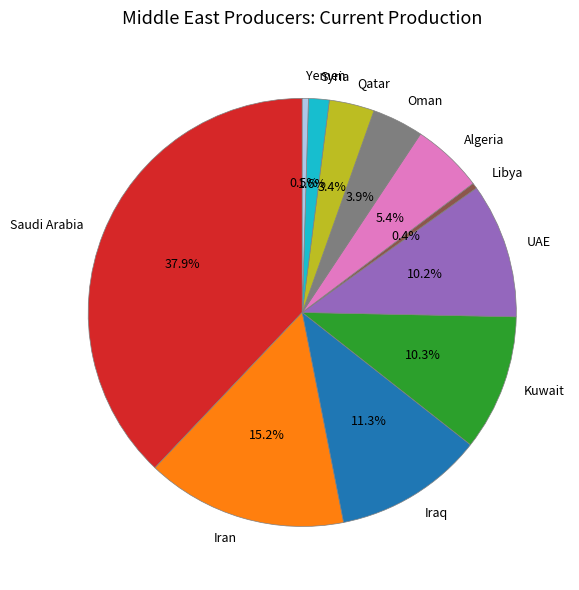

Count the number of slices in the pie.

11